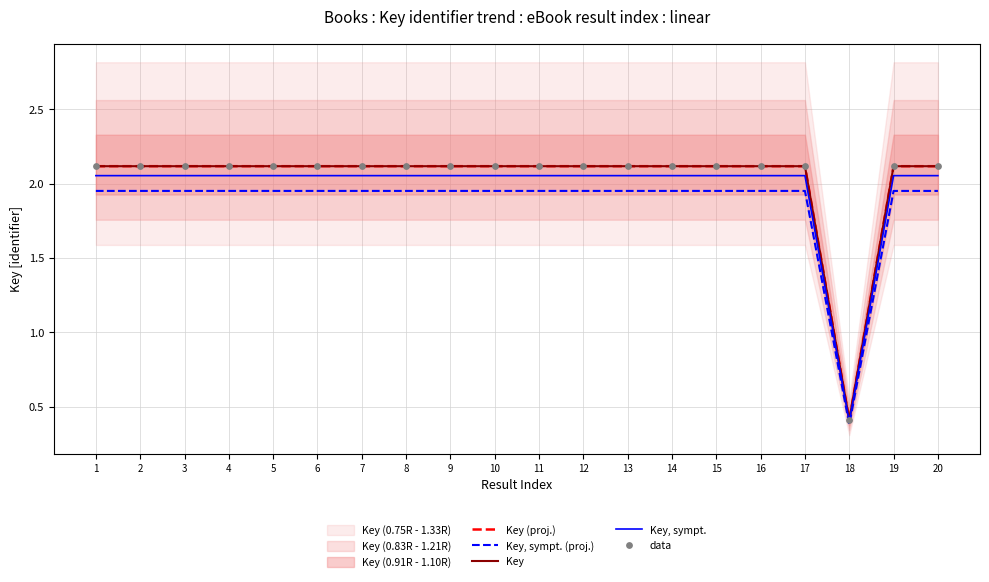

What is the minimum value for Key (proj.)?

0.4